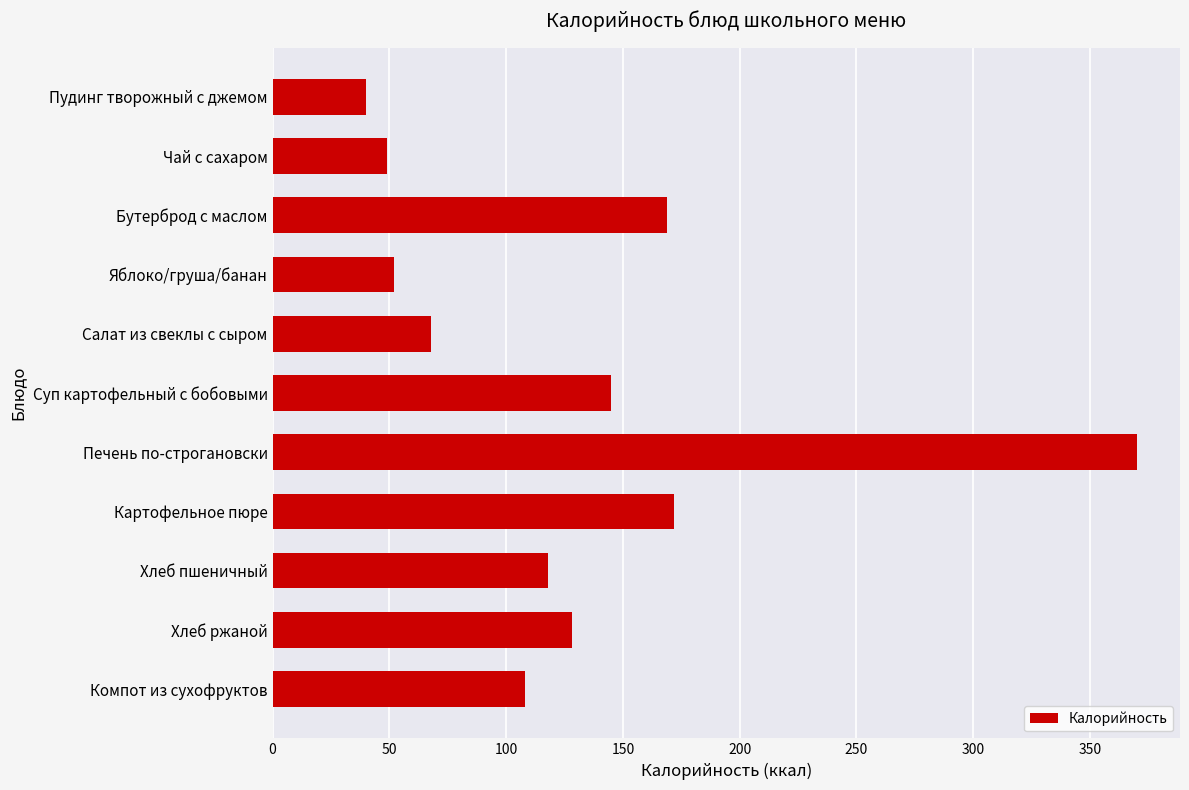

What is the difference between the maximum and minimum values?

330